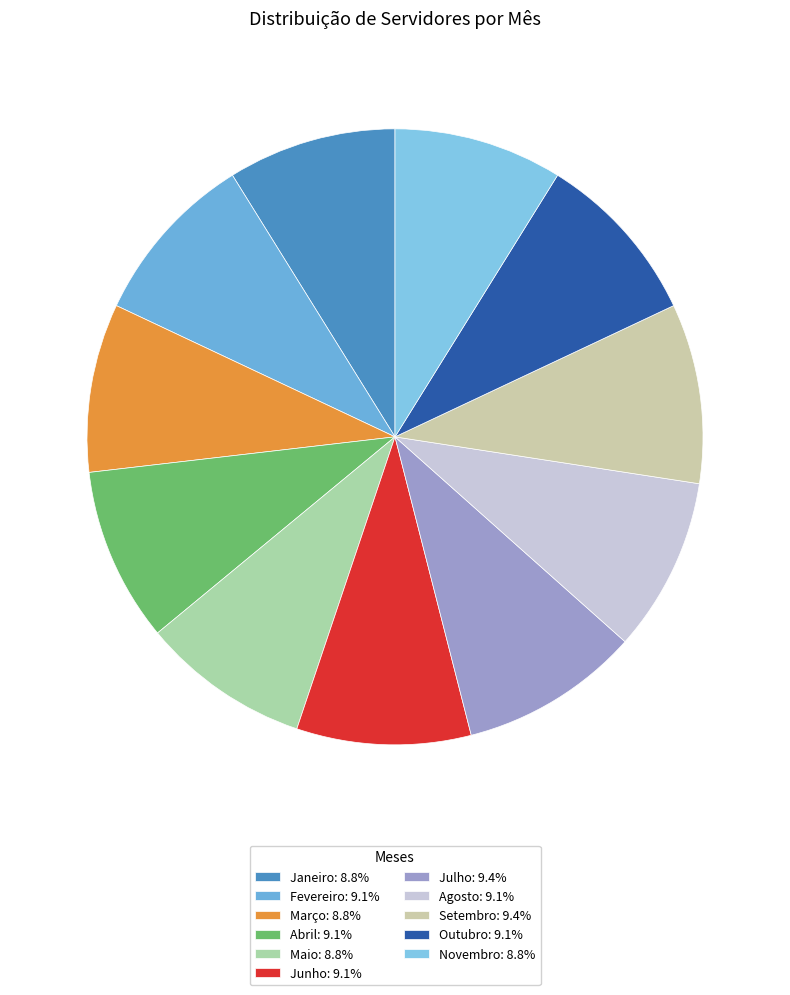

What percentage do Fevereiro and Maio together represent?

18.0%